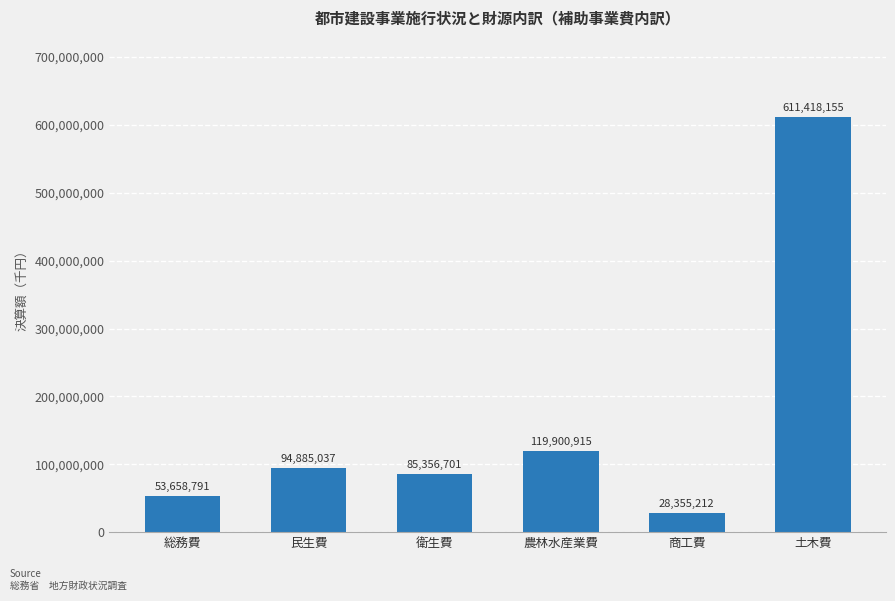

Does the chart contain stacked bars?

No